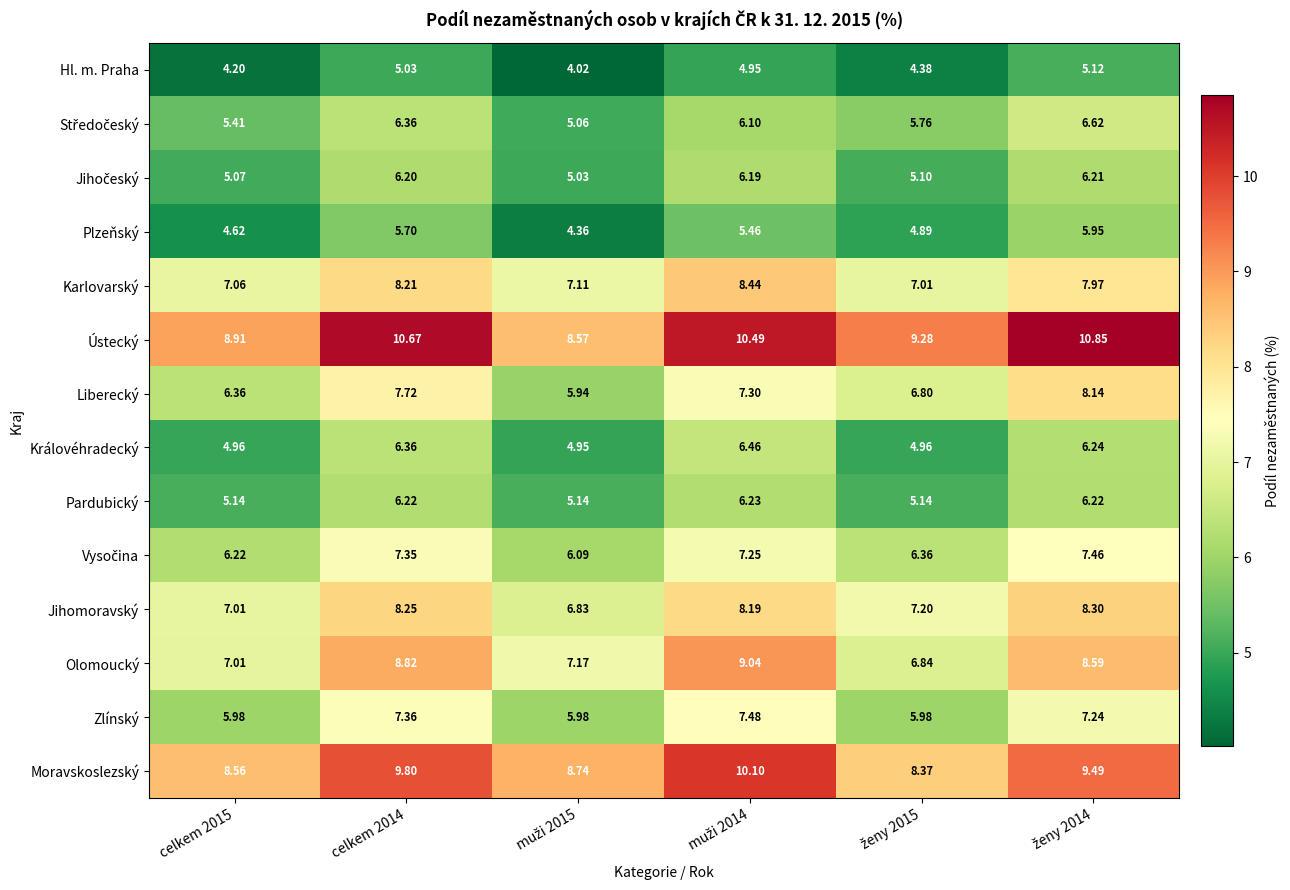

Which series has the widest spread of values?

Ústecký